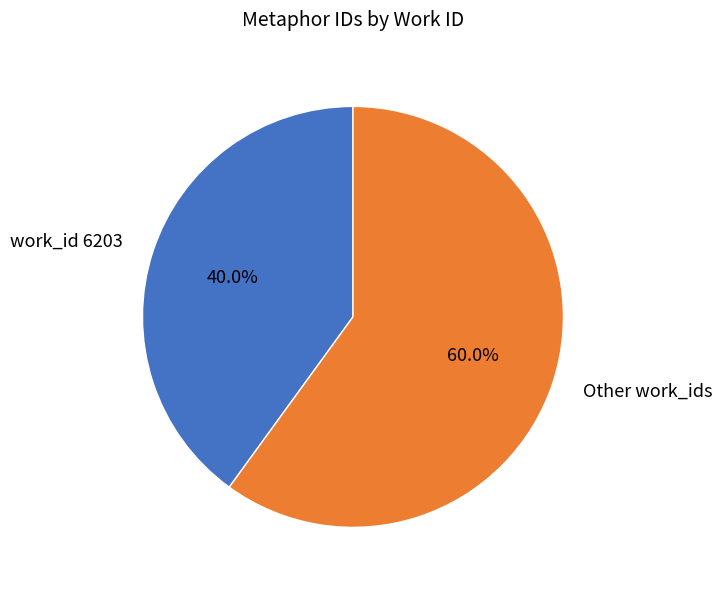

Do Other work_ids and work_id 6203 together represent more than half of the pie?

Yes